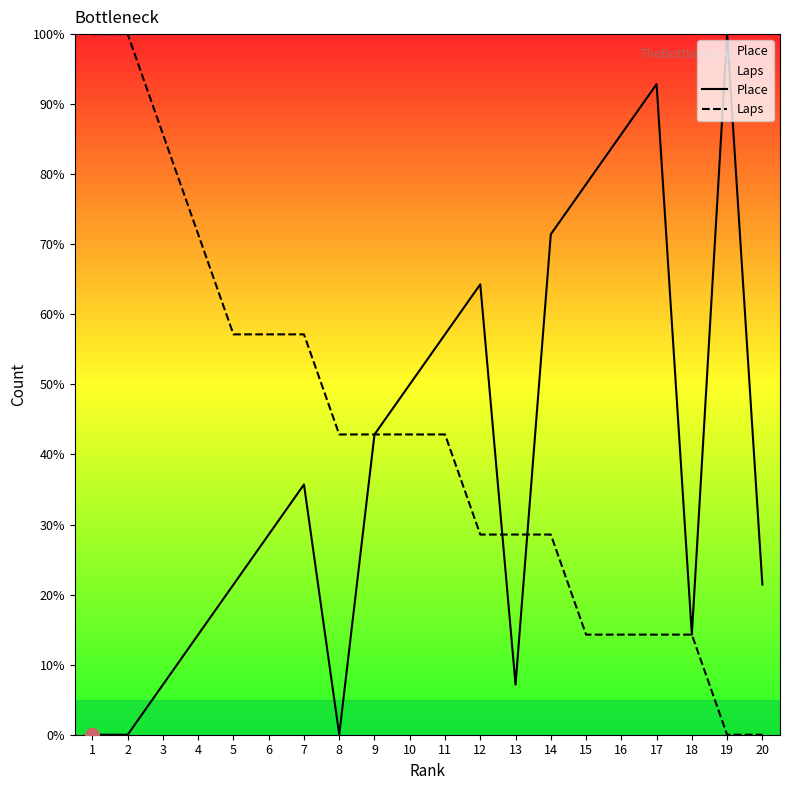

After their last crossing, which series has the higher values: Laps or Place?

Place